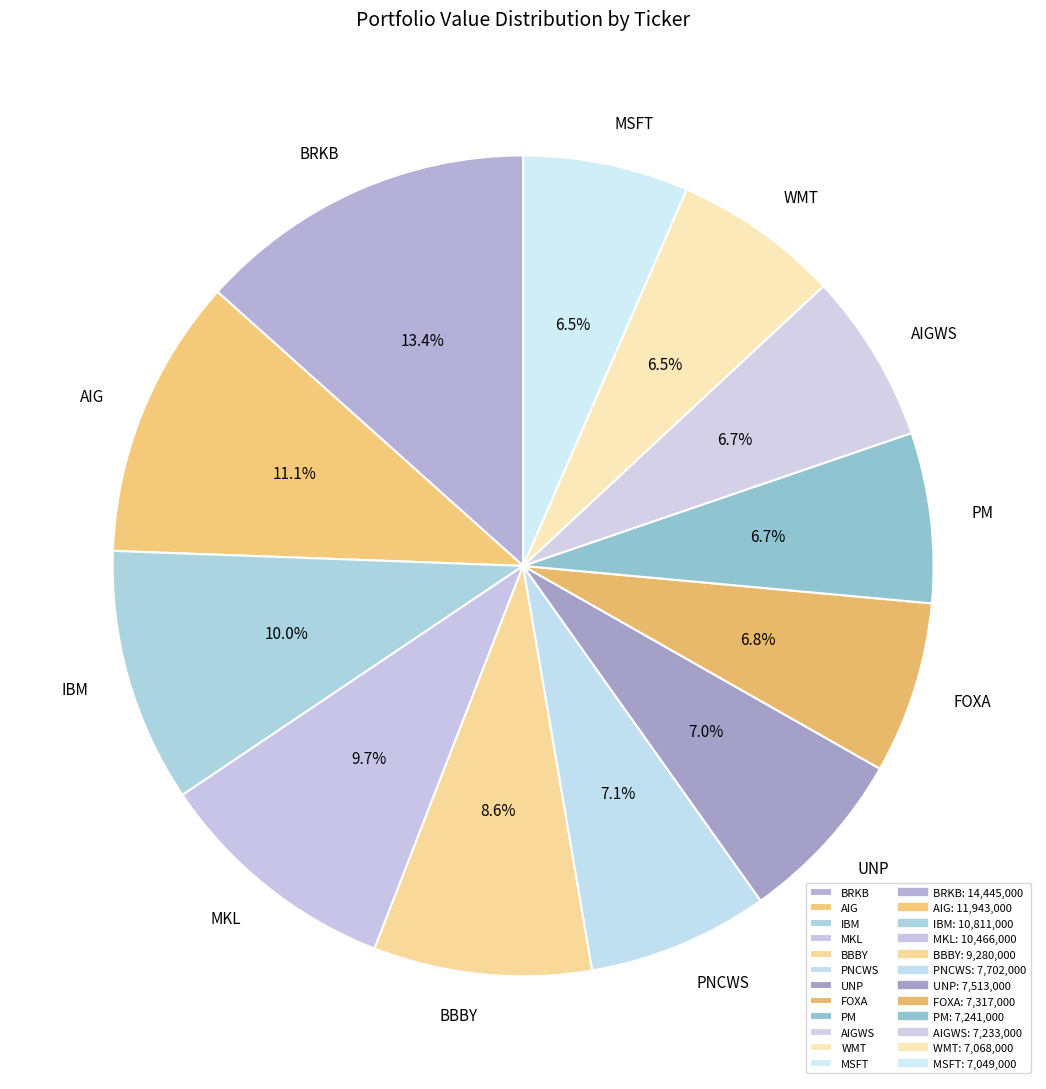

Count the number of slices in the pie.

12